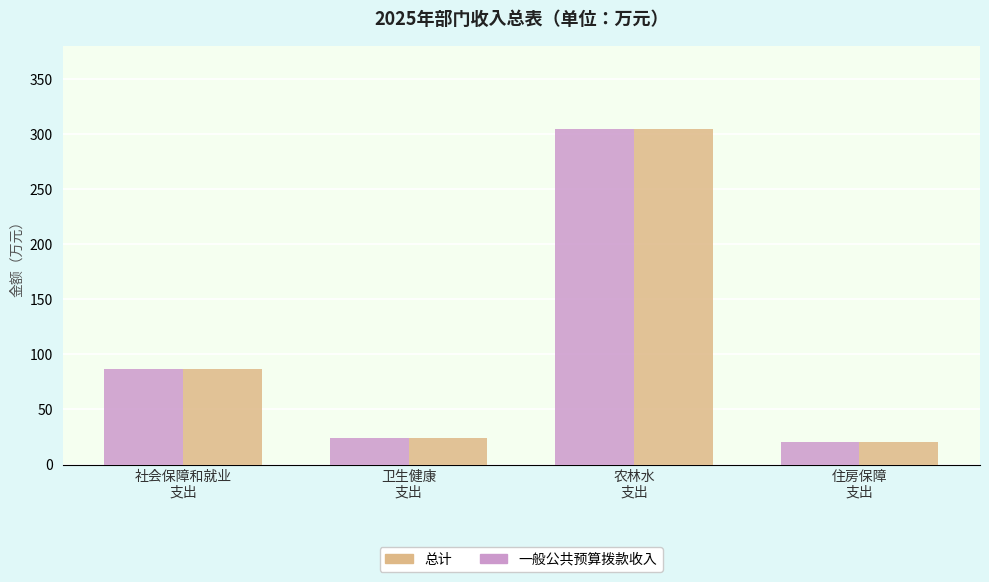

What is the sum of all 总计 values?

435.6